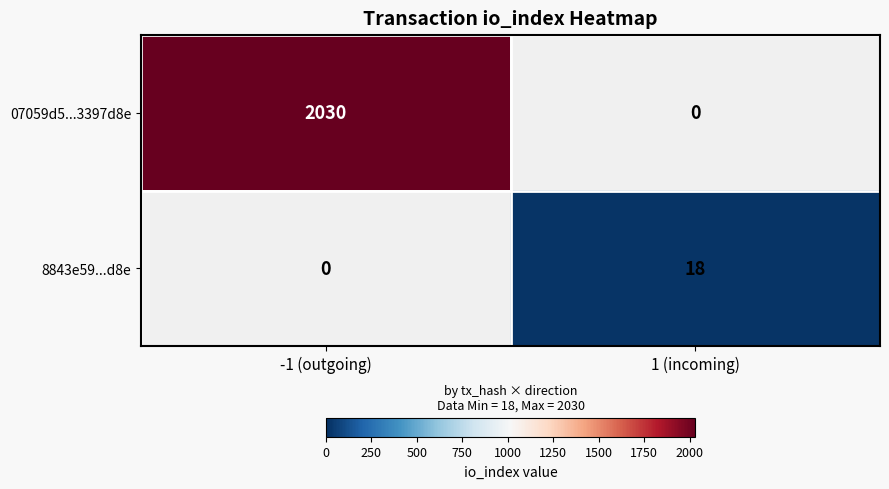

What is the sum of all 07059d5...3397d8e values?

2030